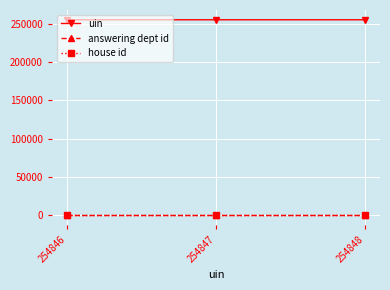

The uin series shows 254847 at 254847. True or false?

True